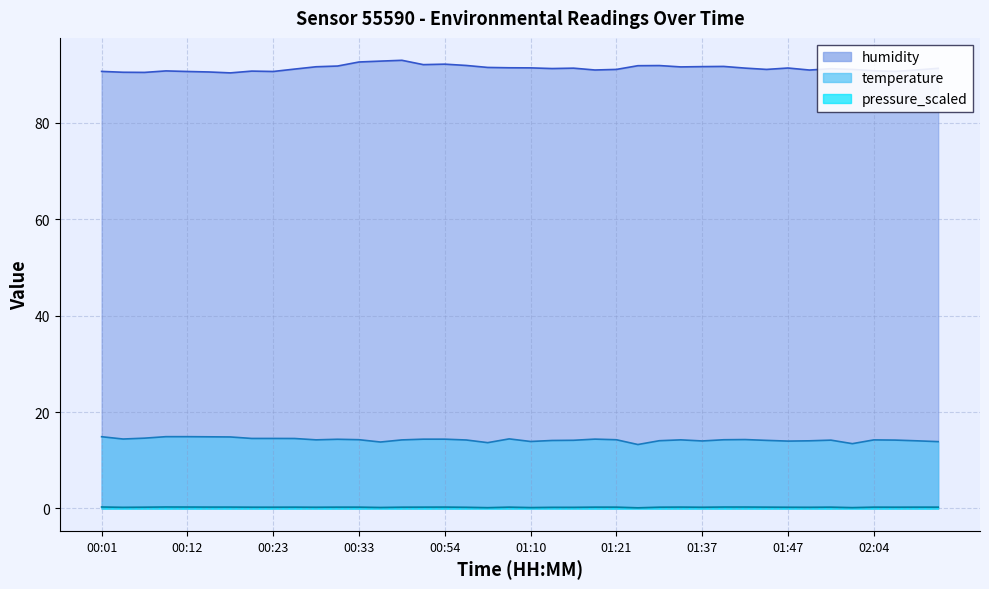

At which category does temperature reach its first local peak?

11